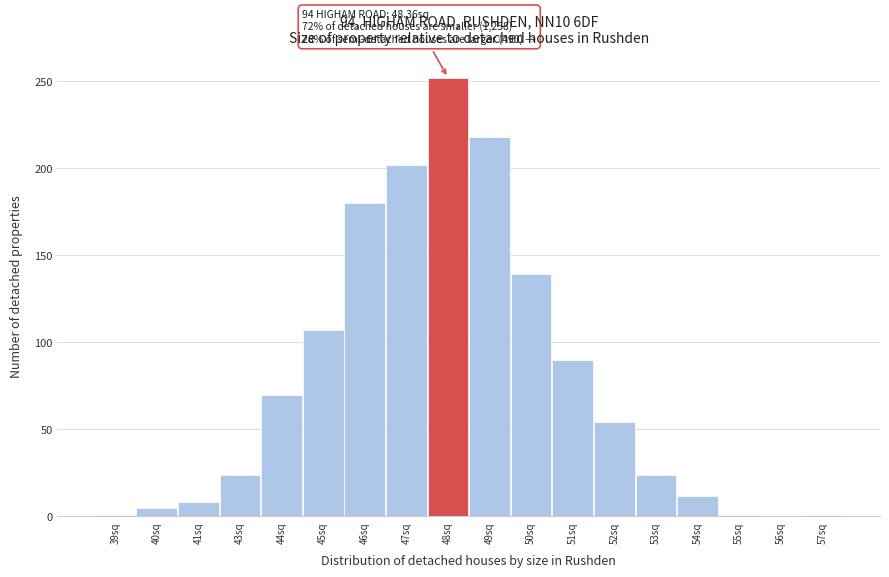

What is the maximum value shown in the chart?

252